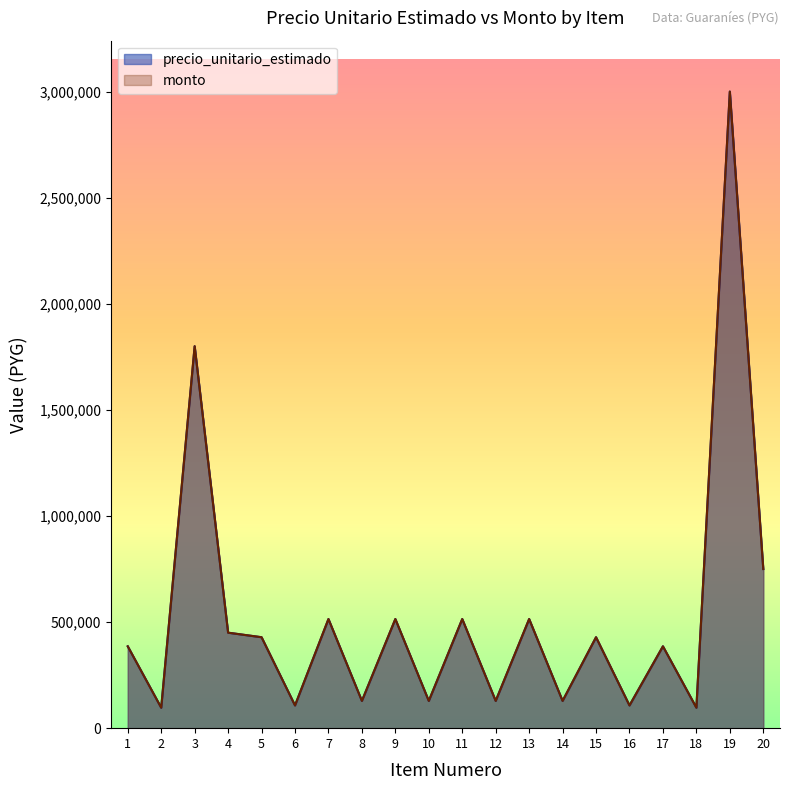

True or false: monto and precio_unitario_estimado cross at least once.

False